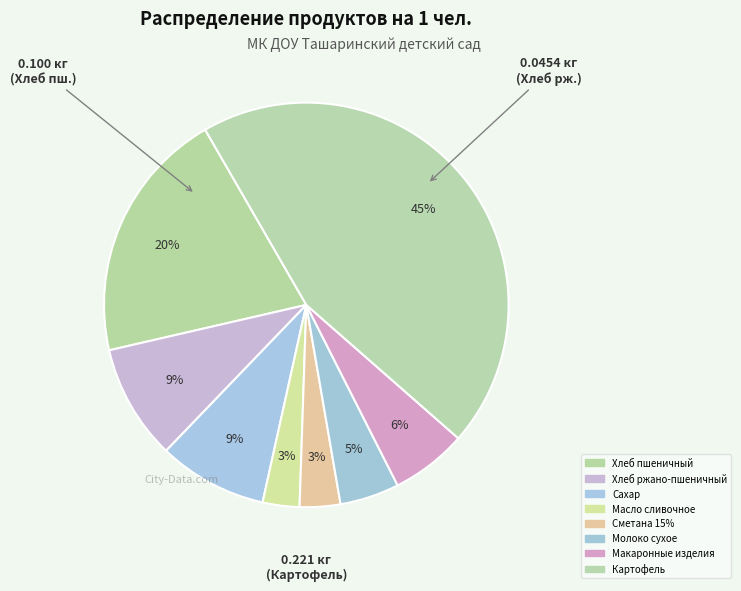

Rank the categories by value from lowest to highest.

Масло сливочное, Сметана 15%, Молоко сухое, Макаронные изделия, Сахар, Хлеб ржано-пшеничный, Хлеб пшеничный, Картофель